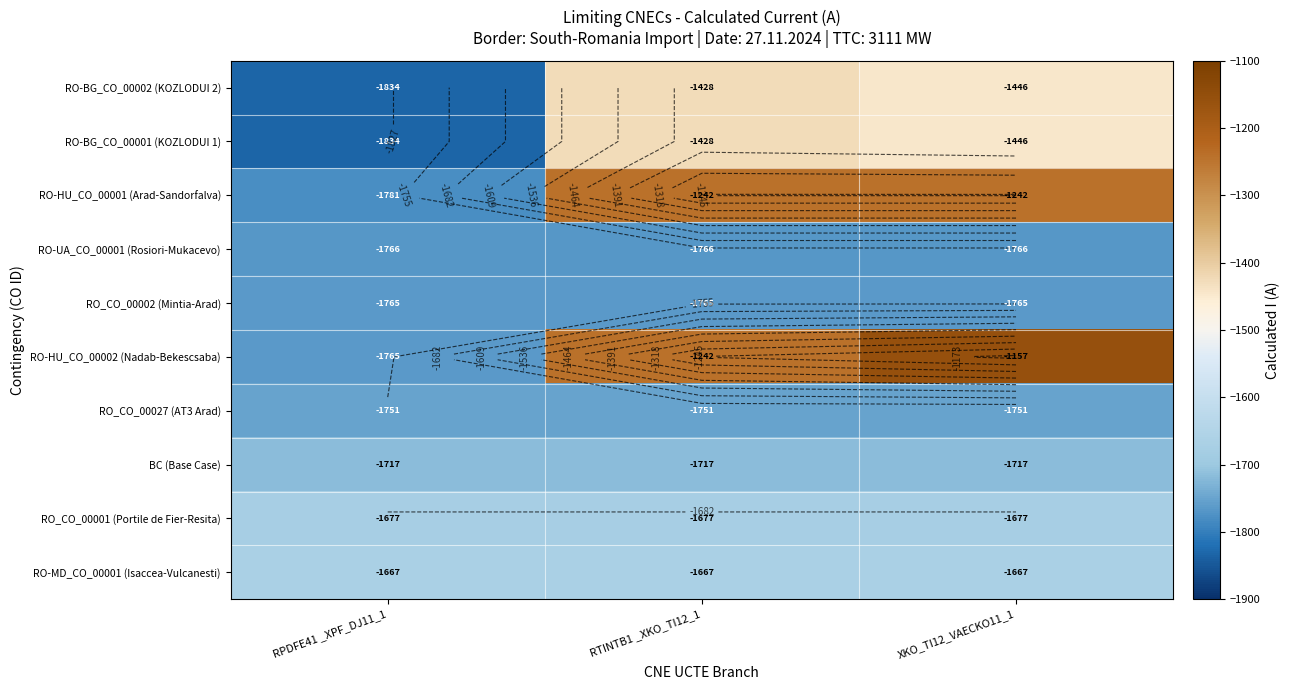

Which series has the widest spread of values?

RO-HU_CO_00002 (Nadab-Bekescsaba)